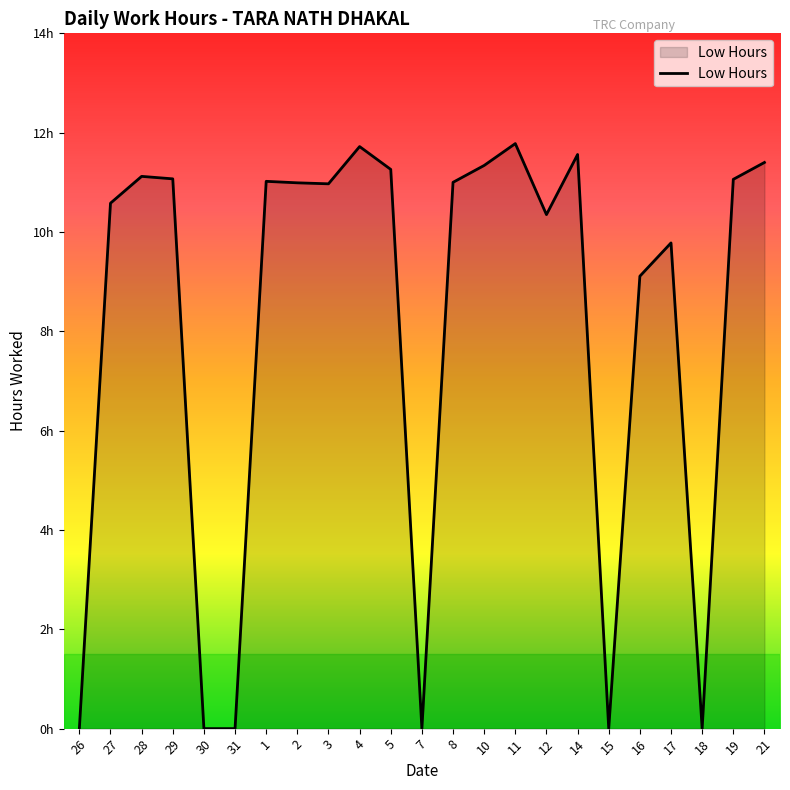

Is this an area chart (filled region under the line)?

Yes